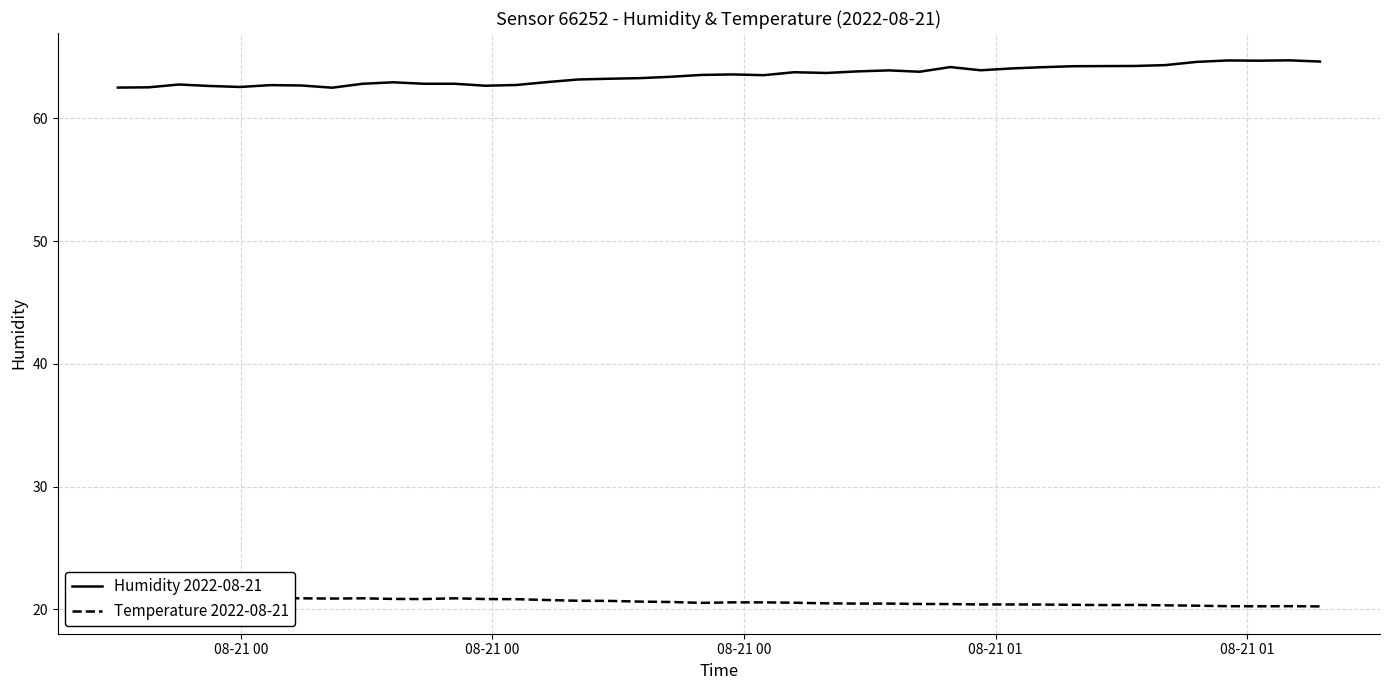

What is the maximum value for Humidity 2022-08-21?

64.7